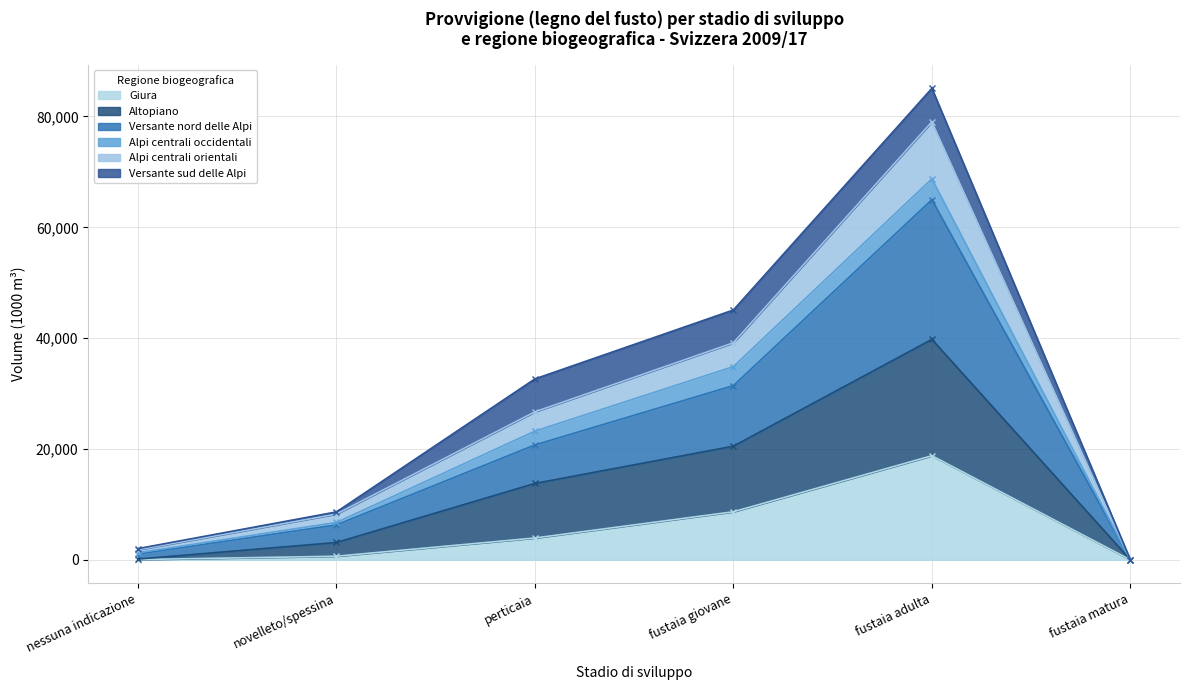

What is the average value of the Giura series?

5350